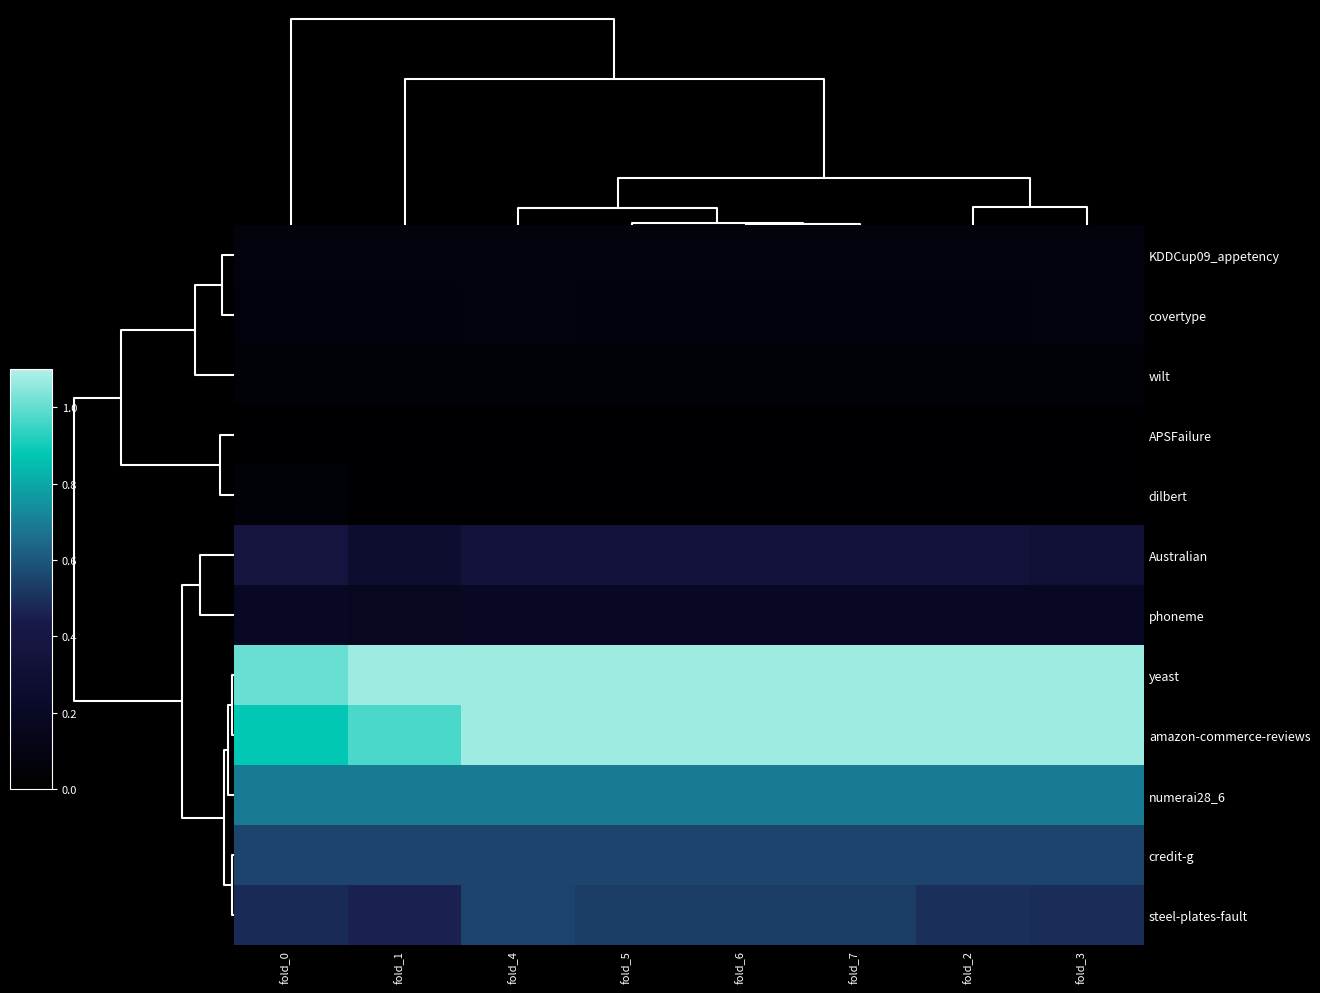

Which label corresponds to the smallest value in the chart?

fold_0